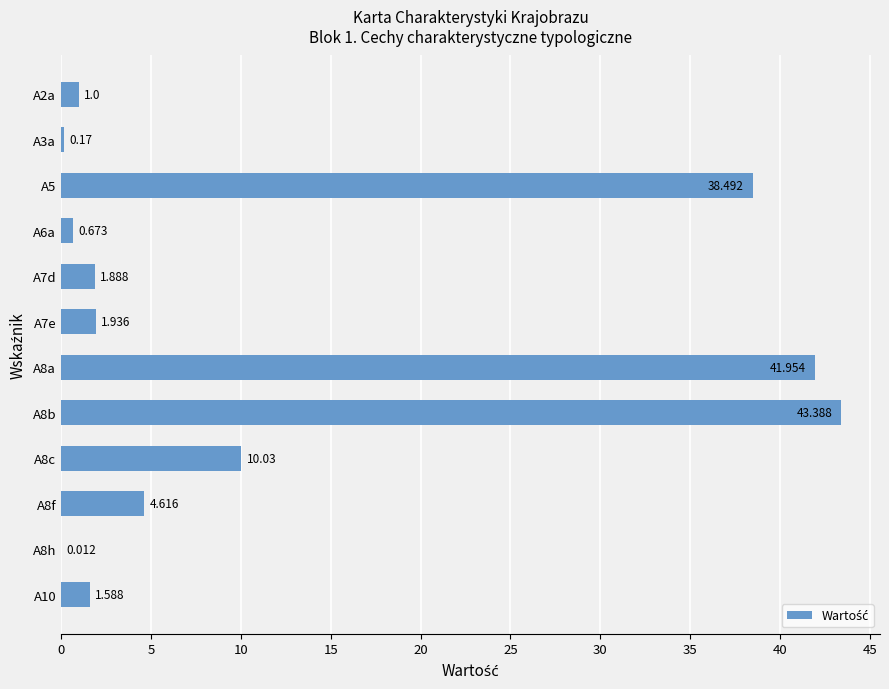

How many series are shown in this chart?

1